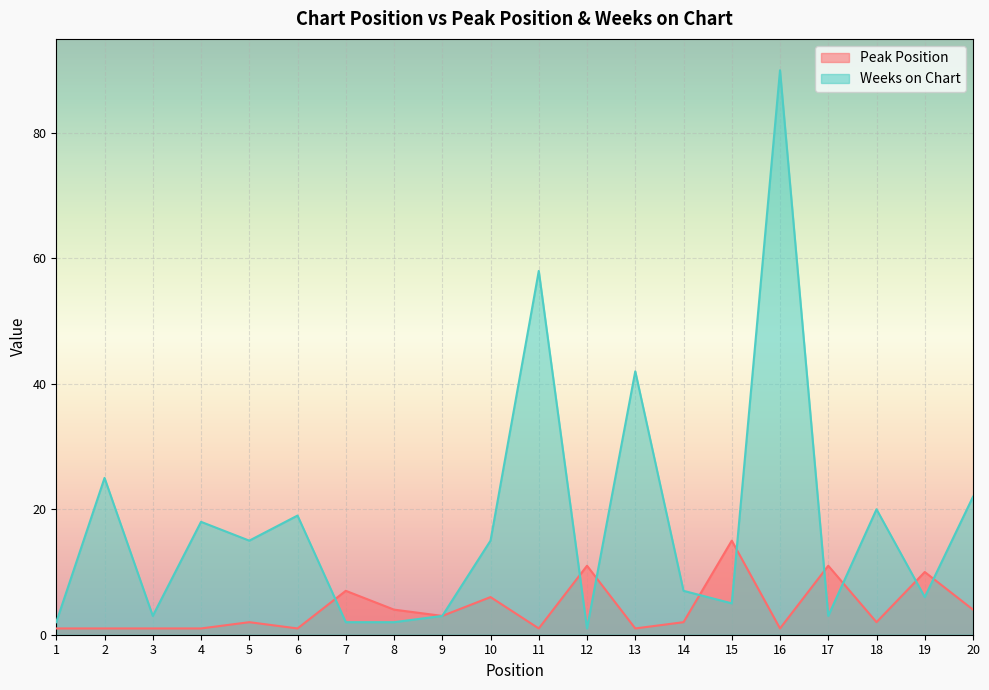

Which series has the largest total across all categories?

Weeks on Chart